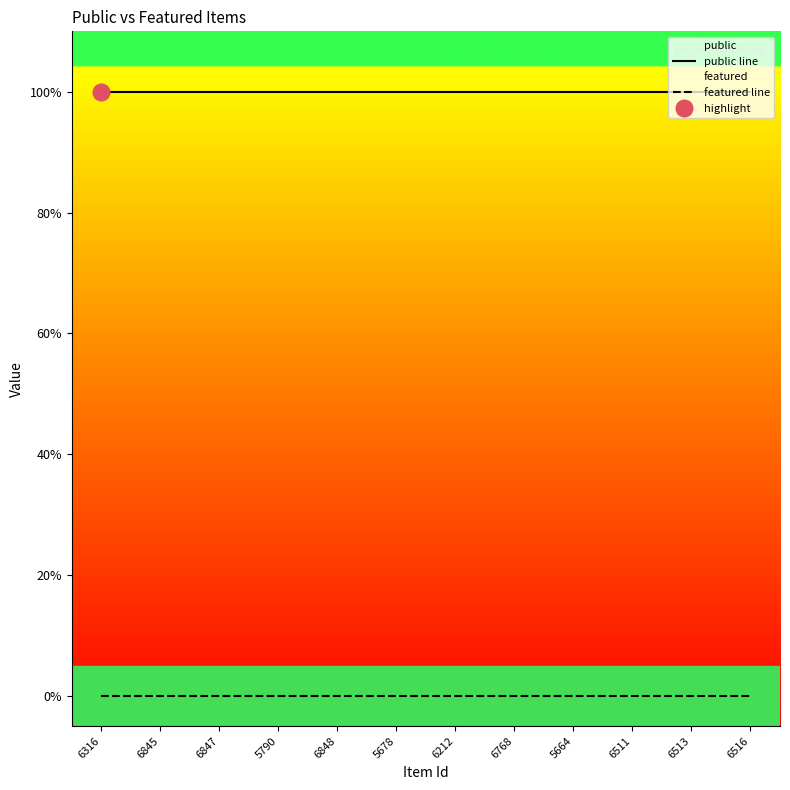

Reading left to right, list all the values displayed in this chart.

public line: 1	1	1	1	1	1	1	1	1	1	1	1
featured line: 0	0	0	0	0	0	0	0	0	0	0	0